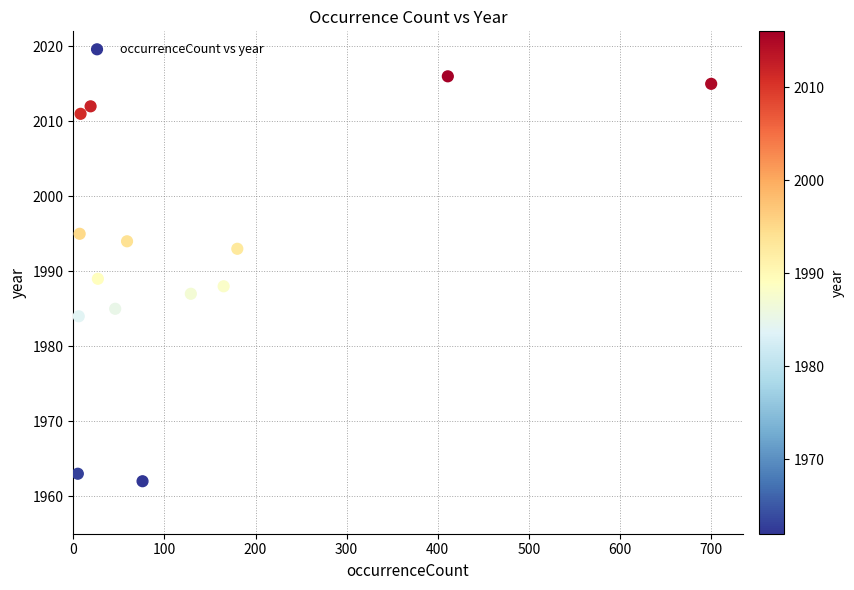

What is the range of Y values (max minus min)?

54